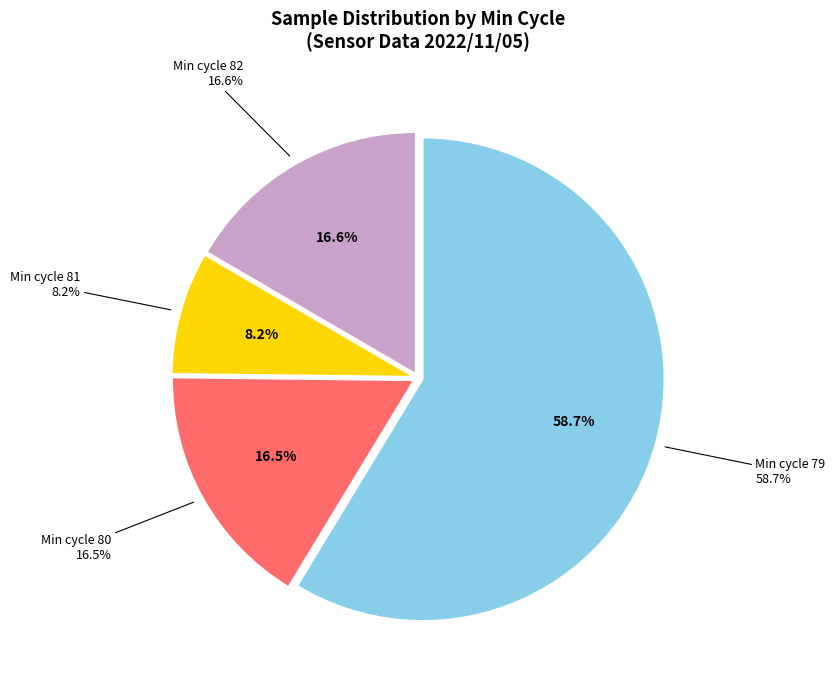

The 79 slice represents 17% of the pie. True or false?

False